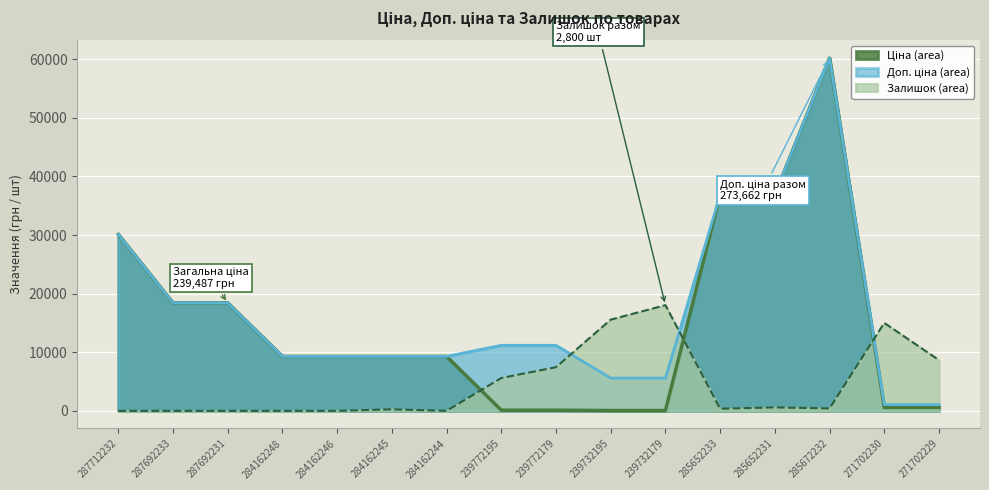

At which category is the sum across all series the highest?

285672232